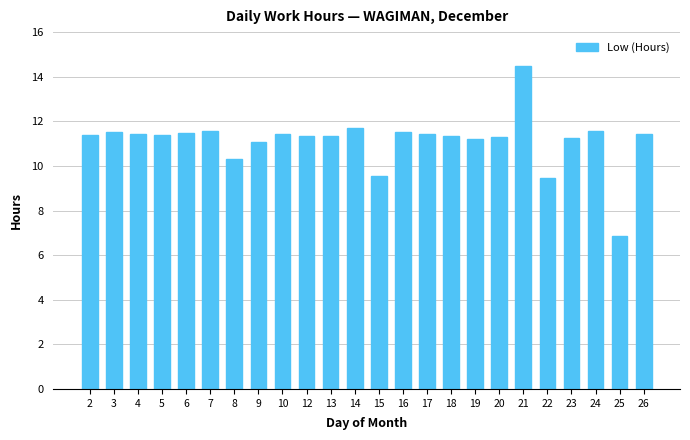

Which has a higher value, 5 or 8?

5